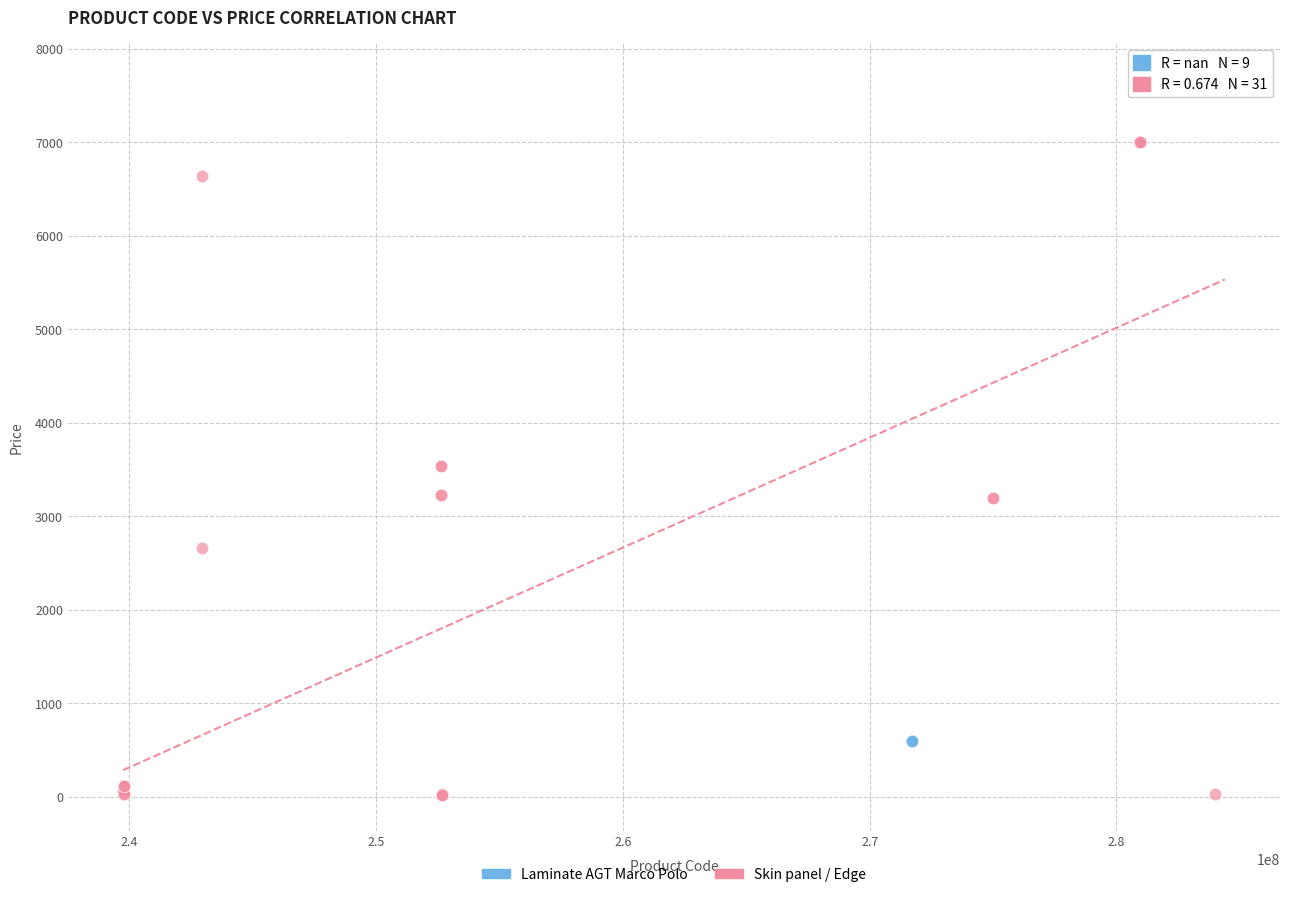

Which series contains the lowest Y value?

Skin panel / Edge